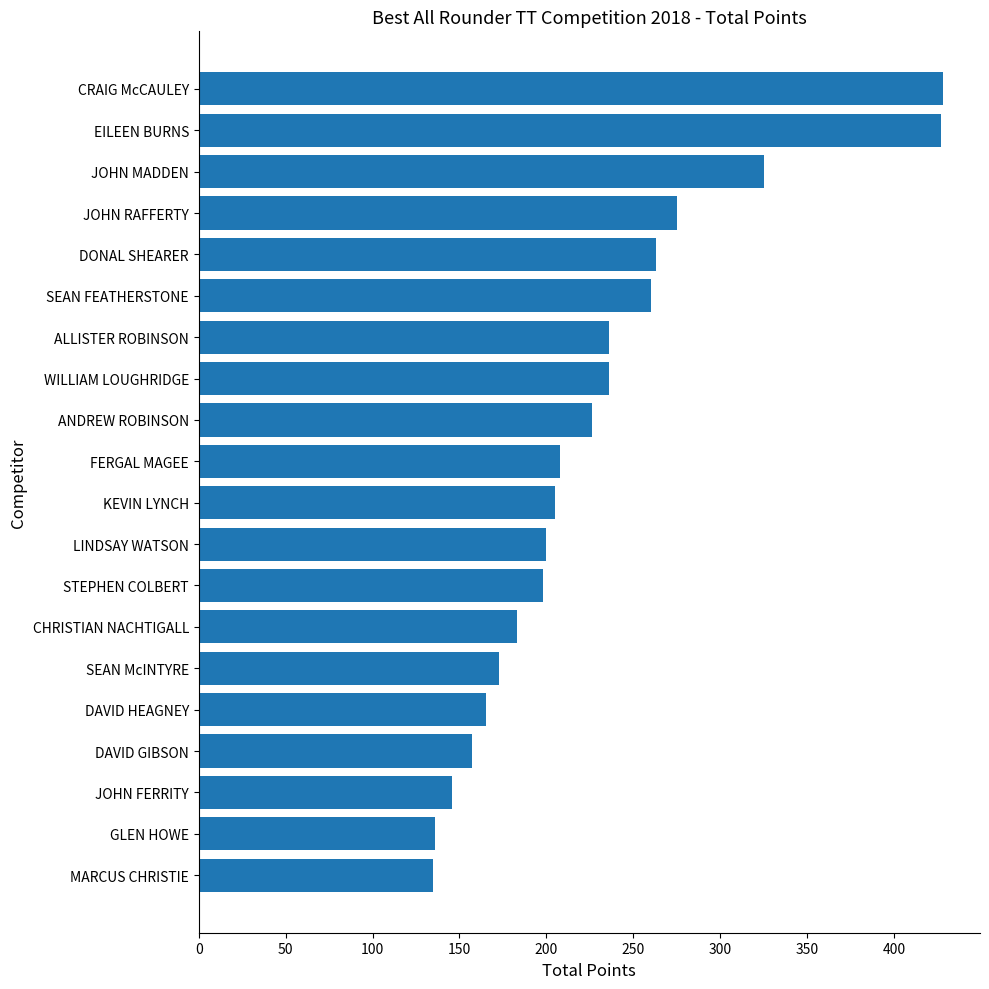

What is the change in value from JOHN FERRITY to WILLIAM LOUGHRIDGE?

+90